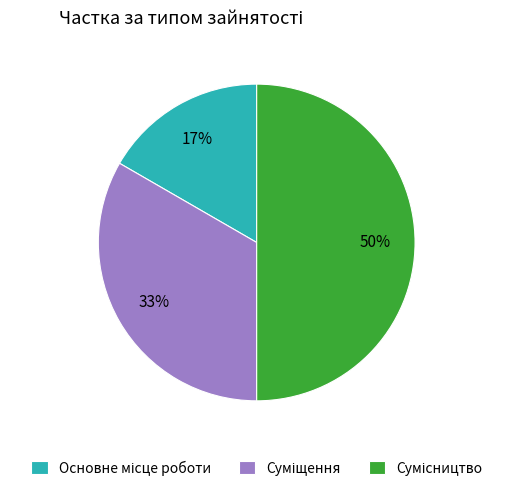

How many segments does this pie chart have?

3